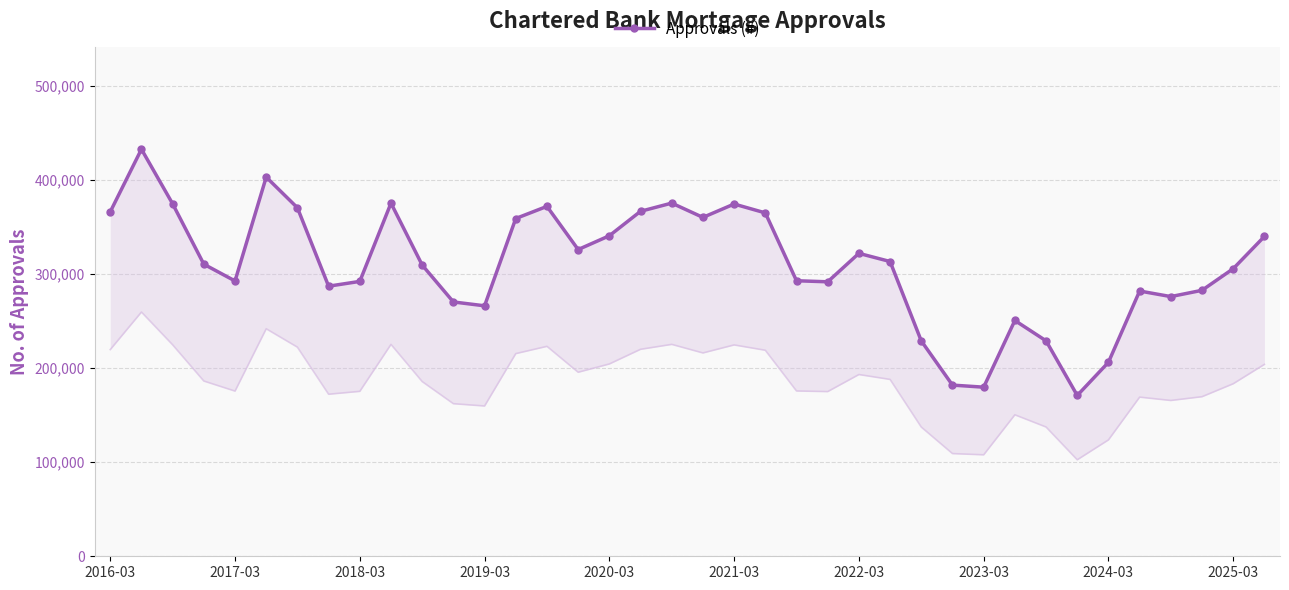

What is the minimum value shown in the chart?

170982